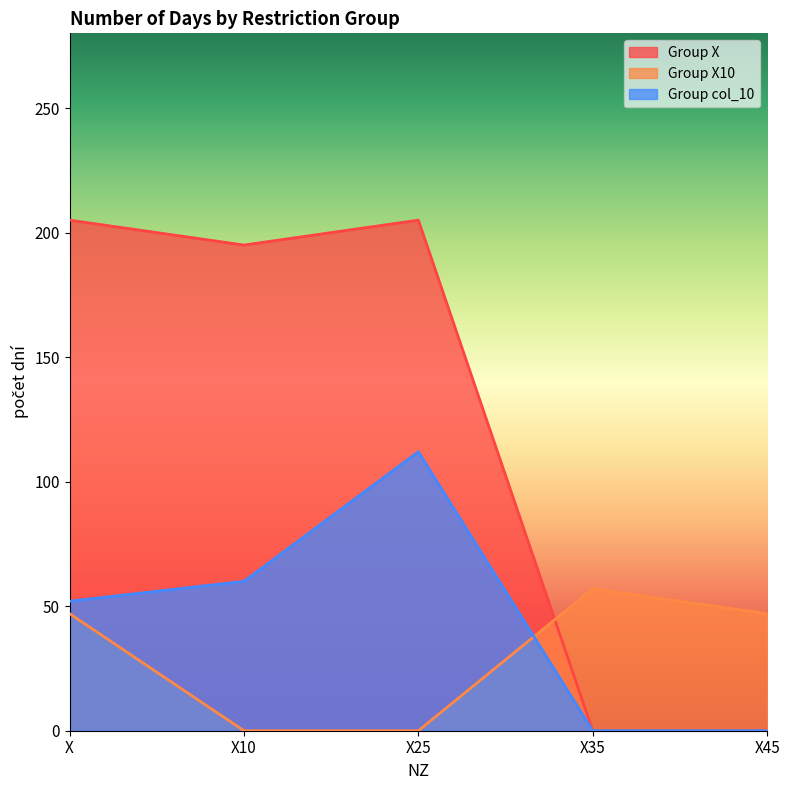

What is the label of the 4th point from the right?

X10